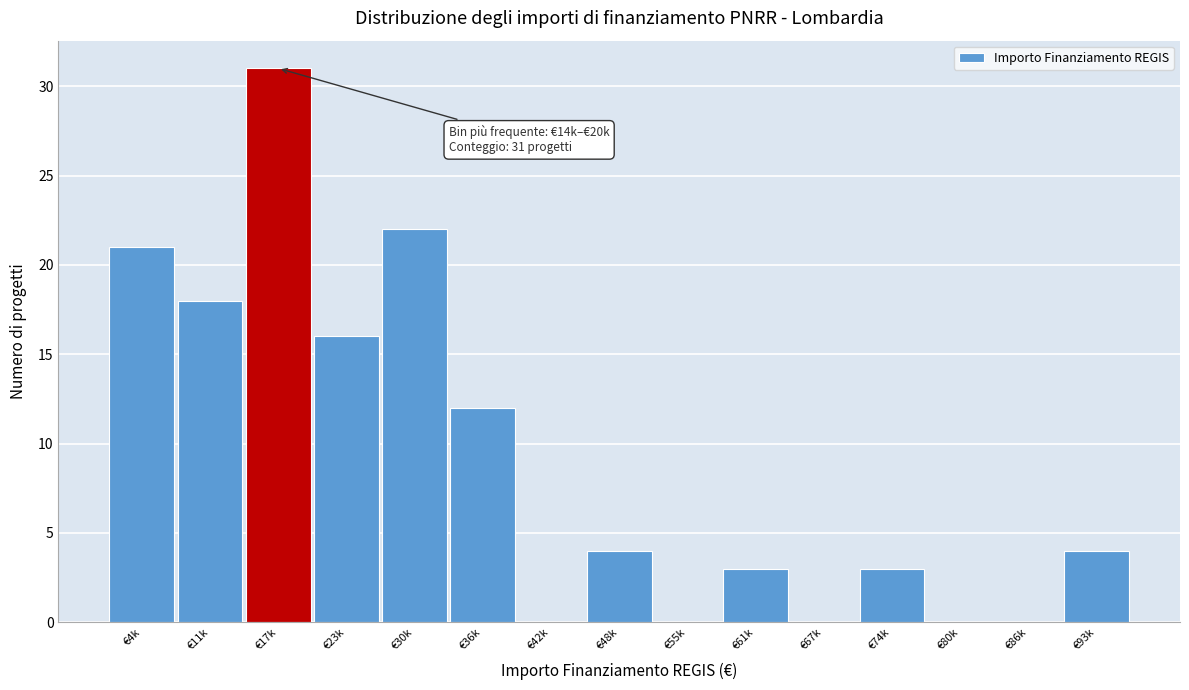

Reading right to left, transcribe all the data shown in this chart.

€93k=4	€86k=0	€80k=0	€74k=3	€67k=0	€61k=3	€55k=0	€48k=4	€42k=0	€36k=12	€30k=22	€23k=16	€17k=31	€11k=18	€4k=21